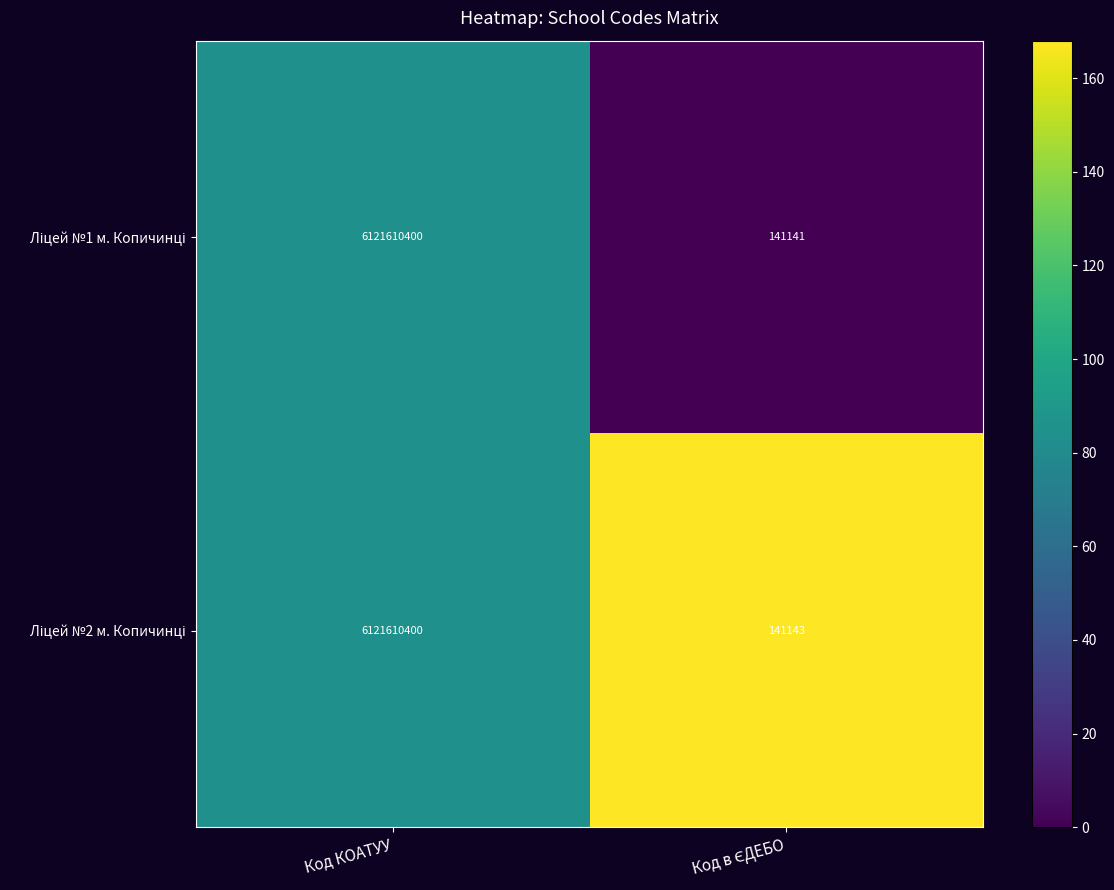

At which category is the sum across all series the highest?

Код КОАТУУ